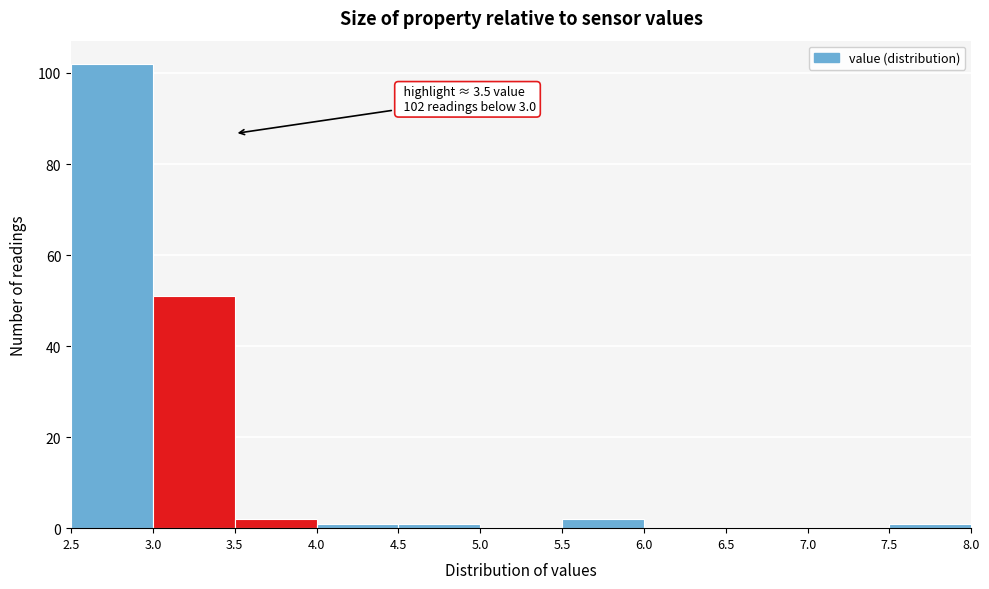

Over which range of the x-axis is the bar tallest?

2.5 to 3.0